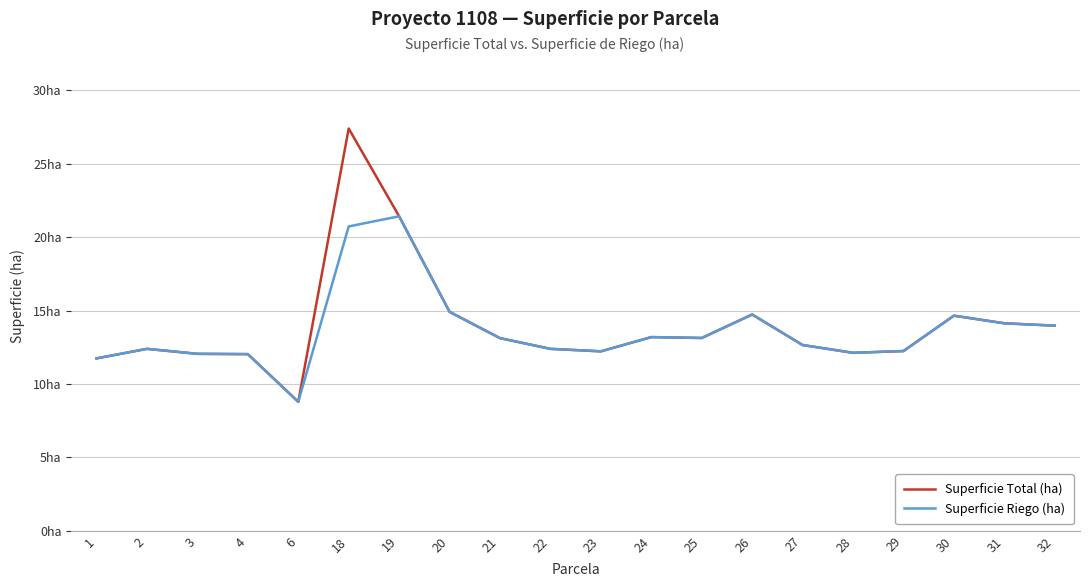

What is the difference between the Superficie Riego (ha) values at 23 and 30?

2.4